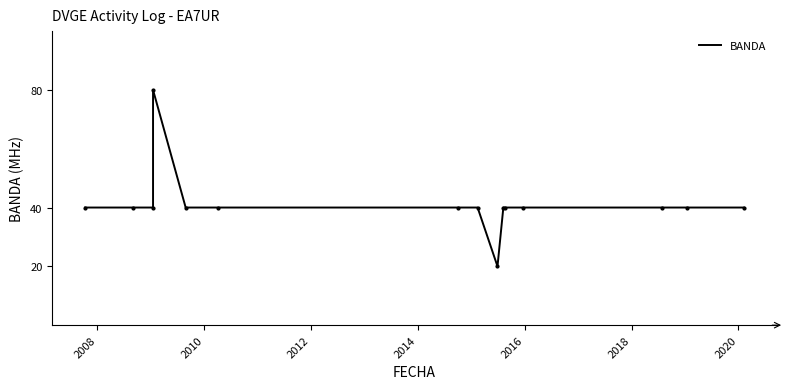

What position from the left is 2008?

2